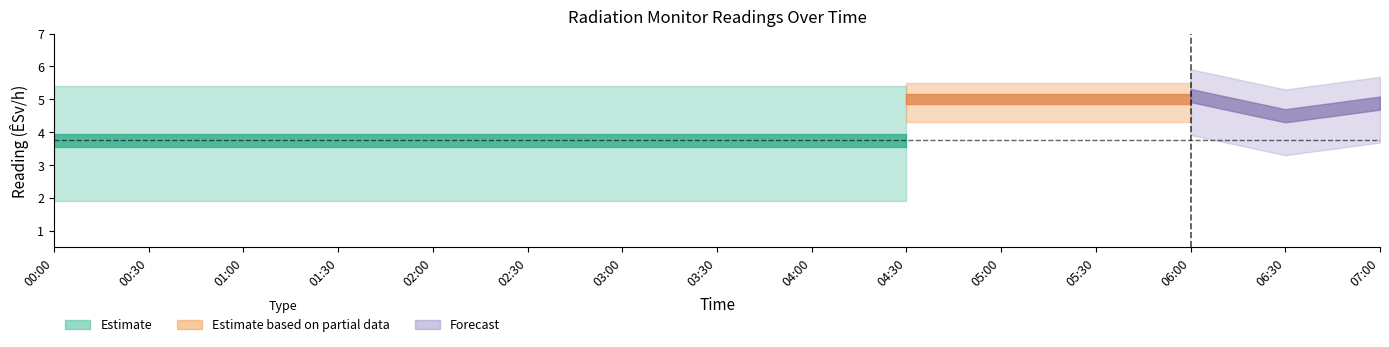

Is this an area chart (filled region under the line)?

No